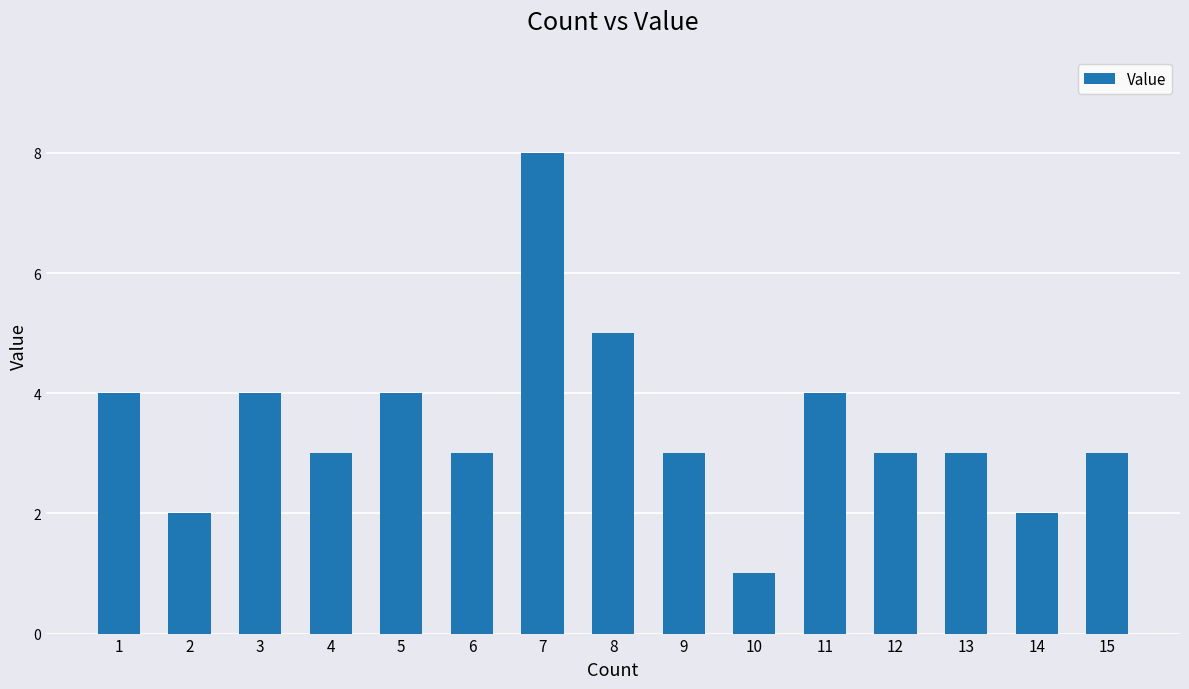

Count the number of categories in the chart.

15